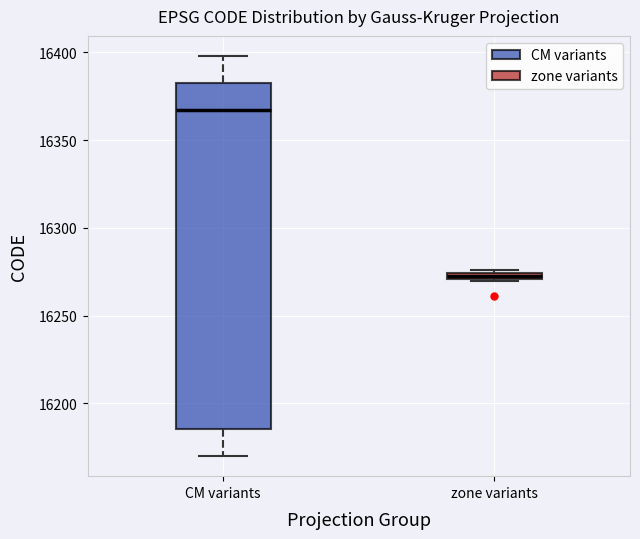

Which box's median line is the lowest?

zone variants